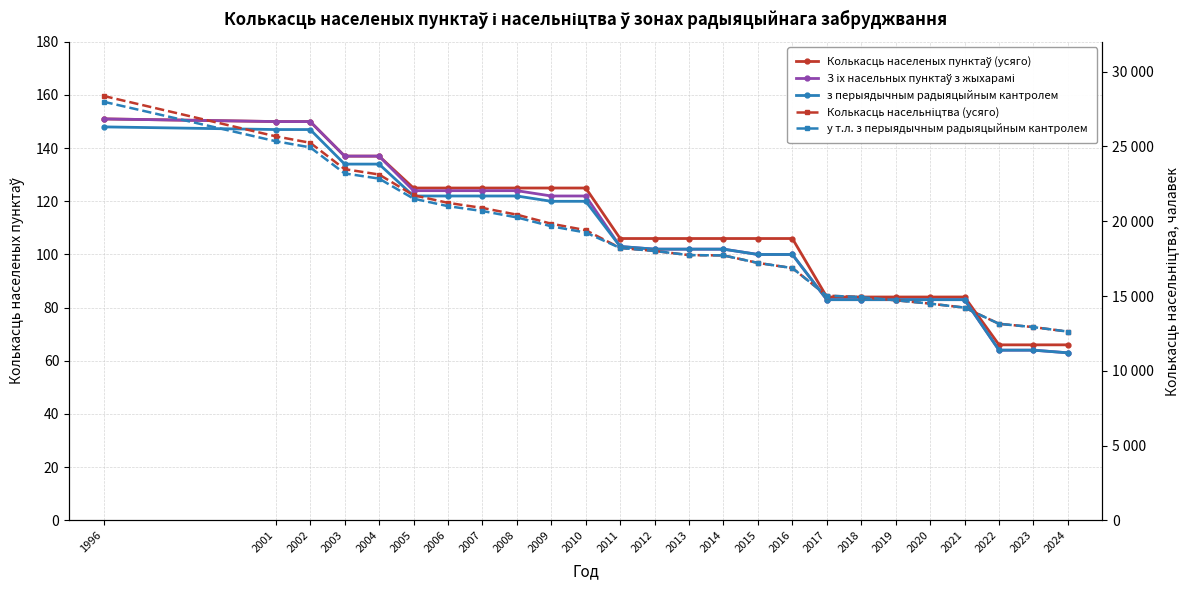

Does the chart have visible grid lines?

Yes